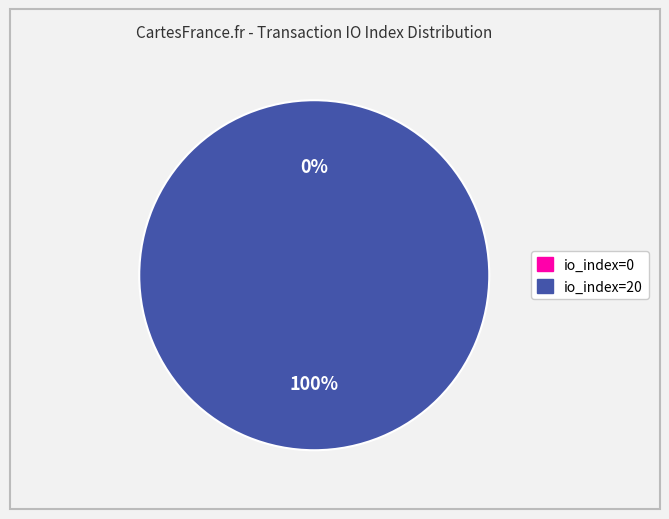

True or false: io_index=20 accounts for 100% of the total.

True